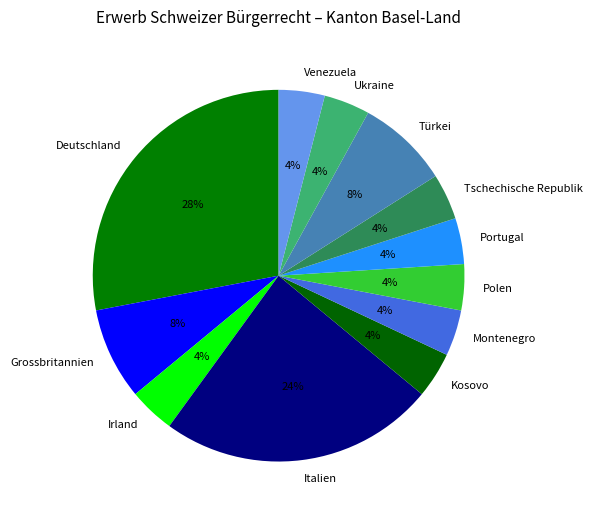

To the nearest percent, what is the average slice percentage?

8%